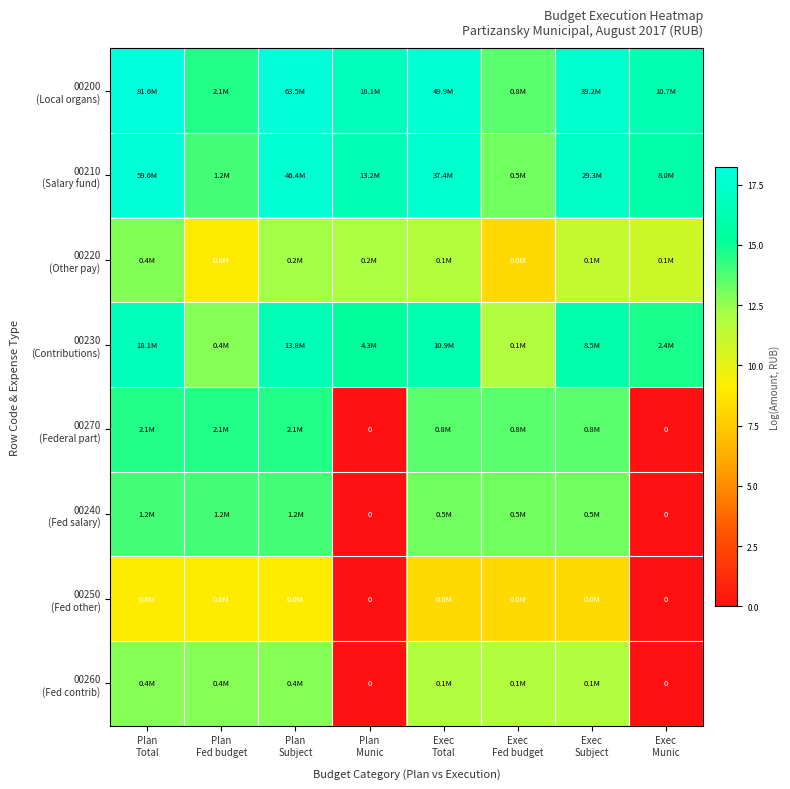

Rank the series by their maximum value, from lowest to highest.

00250 (Fed other), 00260 (Fed contrib), 00220 (Other pay), 00240 (Fed salary), 00270 (Federal part), 00230 (Contributions), 00210 (Salary fund), 00200 (Local organs)